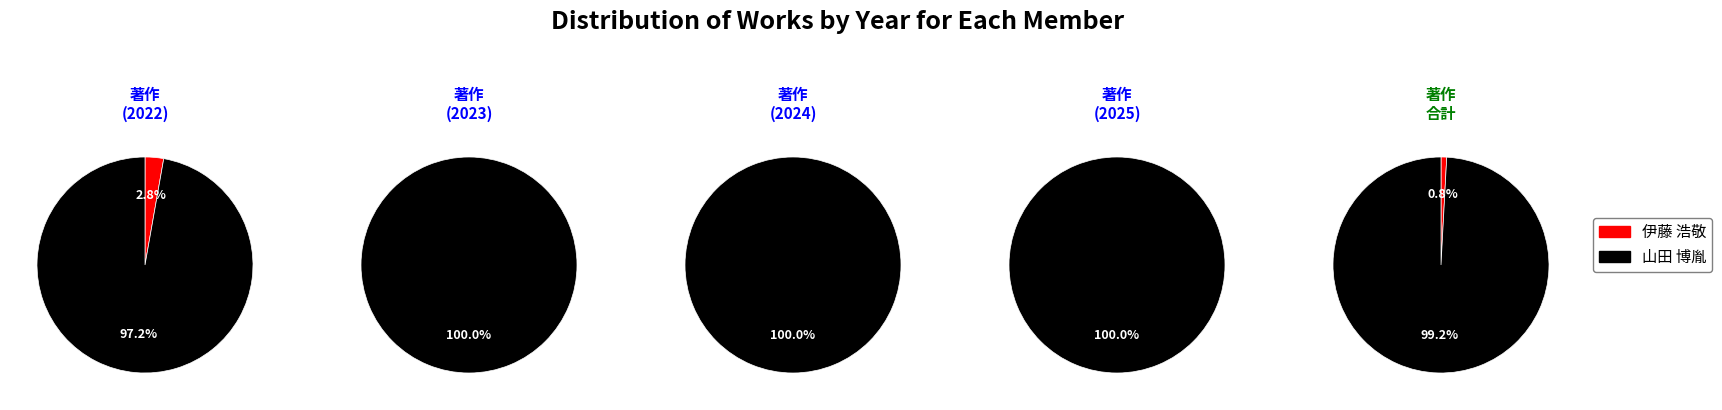

What is the largest slice in the pie chart?

山田 博胤